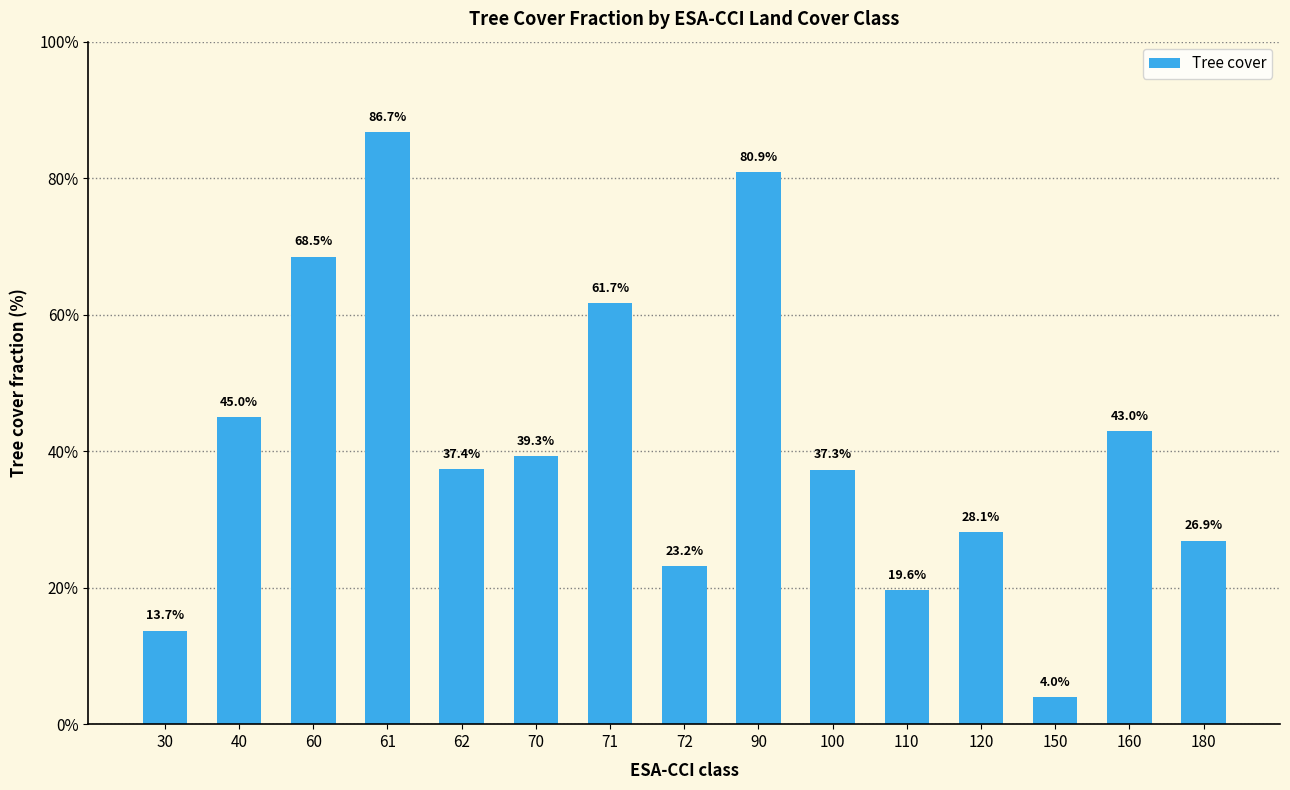

What is the approximate value at 180?

26.9